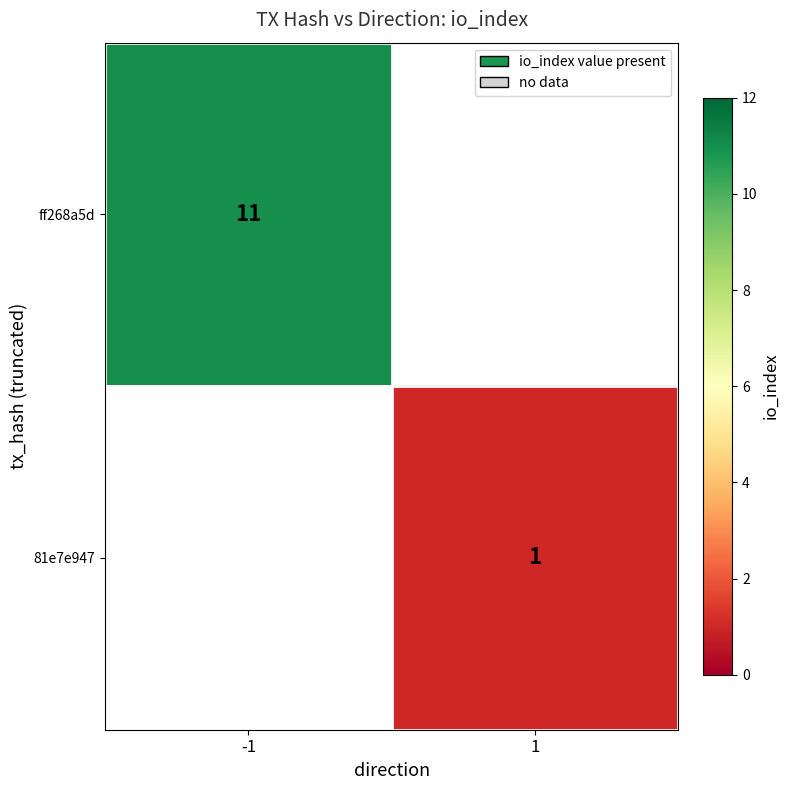

The value of ff268a5d at -1 is 11. True or false?

True